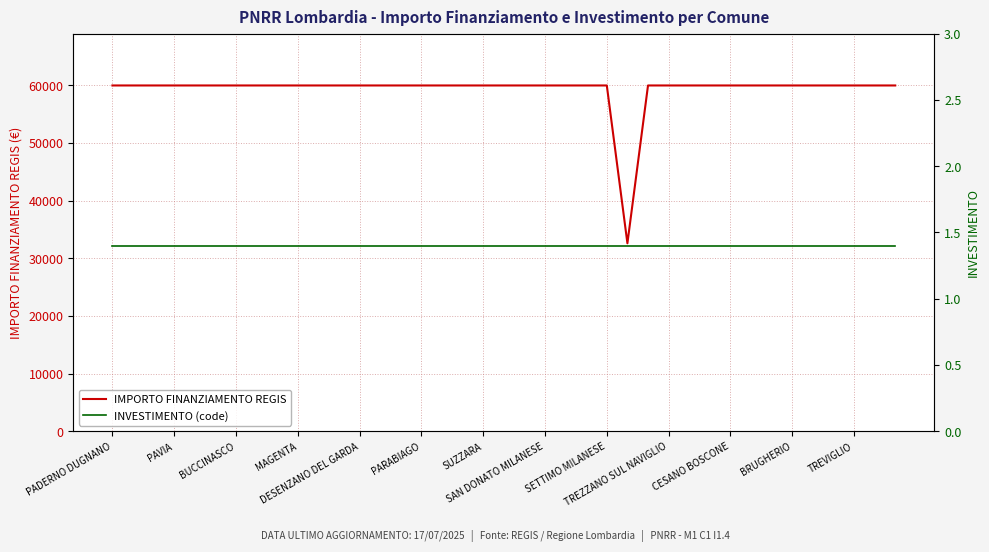

What are all the series names shown in the legend?

IMPORTO FINANZIAMENTO REGIS, INVESTIMENTO (code)